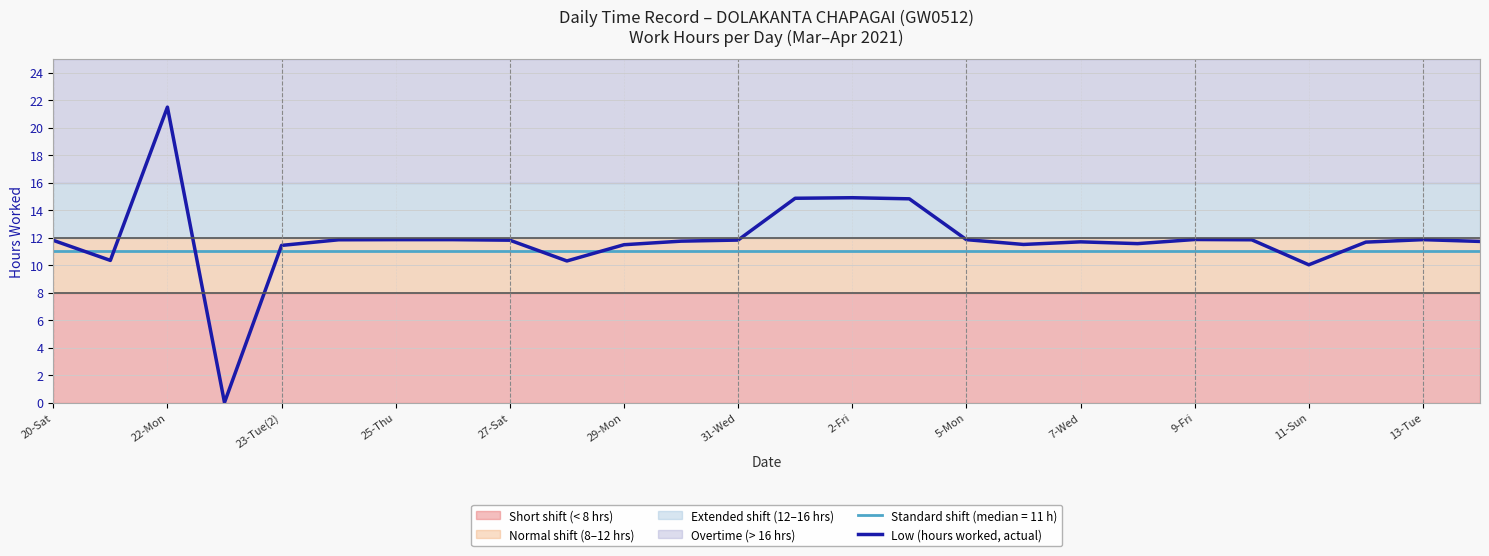

What is the approximate value of Low (hours worked, actual) at 22-Mon?

21.5